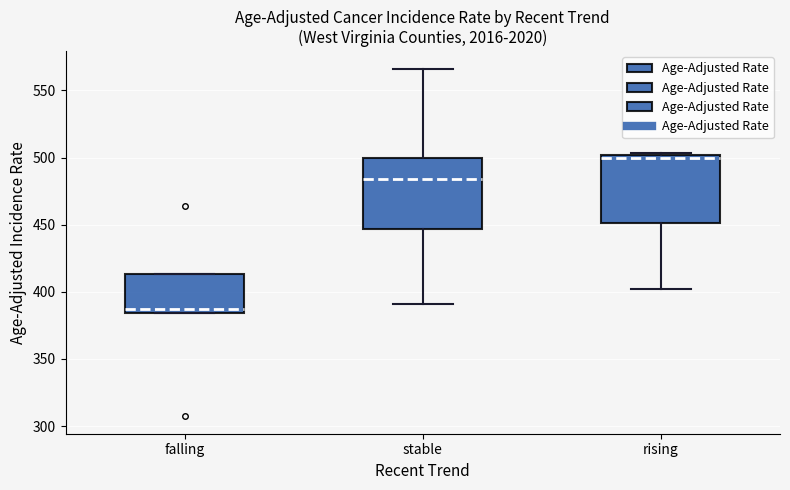

Reading left to right, transcribe this box plot: for each box, give where its median line is, the range the box spans, and where its two whiskers end, as read against the y-axis. The values are not printed on the chart, so give them approximately, as read against the axis.

falling: median 385 (just above the box's lower edge), box 385 to 415, whiskers 385 to 415
stable: median 485, box 445 to 500, whiskers 390 to 565
rising: median 500 (just below the box's upper edge), box 450 to 500, whiskers 400 to 505